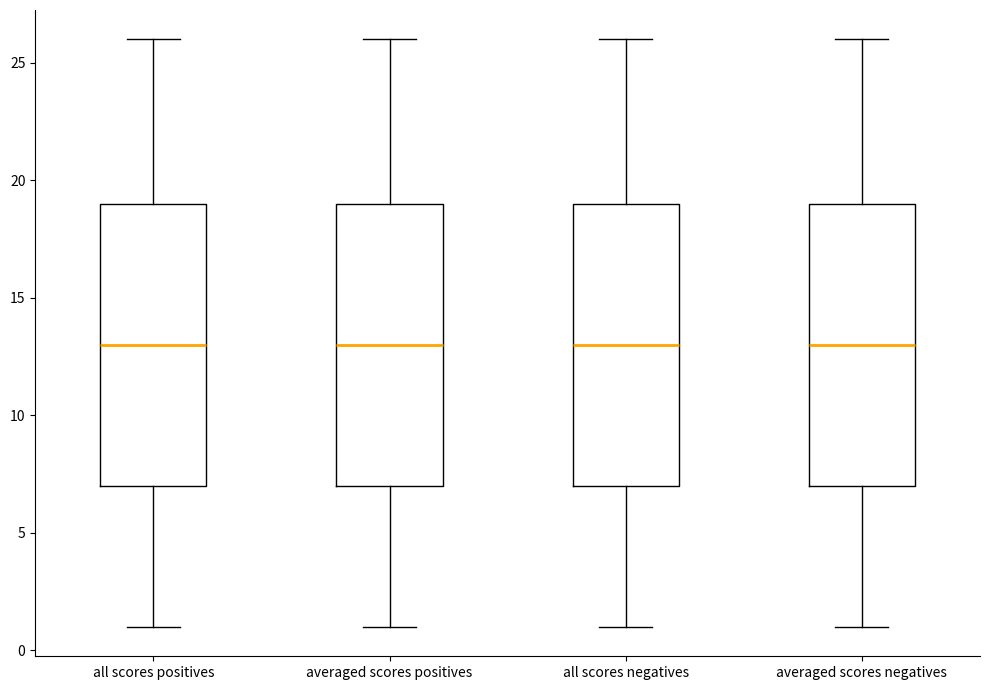

Reading left to right, transcribe this box plot: for each box, give where its median line is, the range the box spans, and where its two whiskers end, as read against the y-axis. The values are not printed on the chart, so give them approximately, as read against the axis.

all scores positives: median 13, box 7 to 19, whiskers 1 to 26
averaged scores positives: median 13, box 7 to 19, whiskers 1 to 26
all scores negatives: median 13, box 7 to 19, whiskers 1 to 26
averaged scores negatives: median 13, box 7 to 19, whiskers 1 to 26